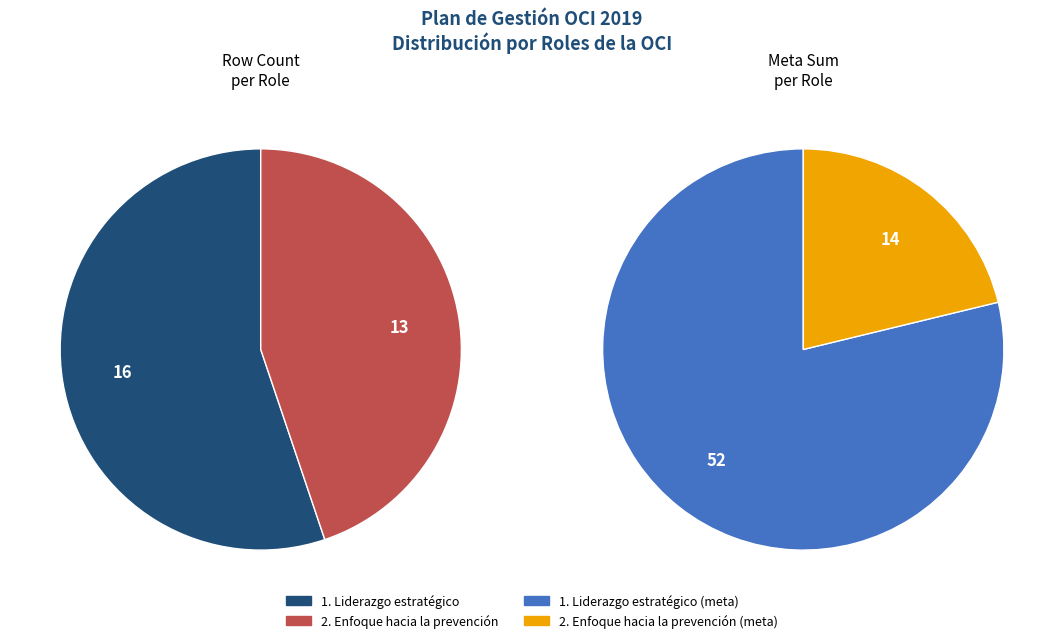

How many segments does this pie chart have?

2